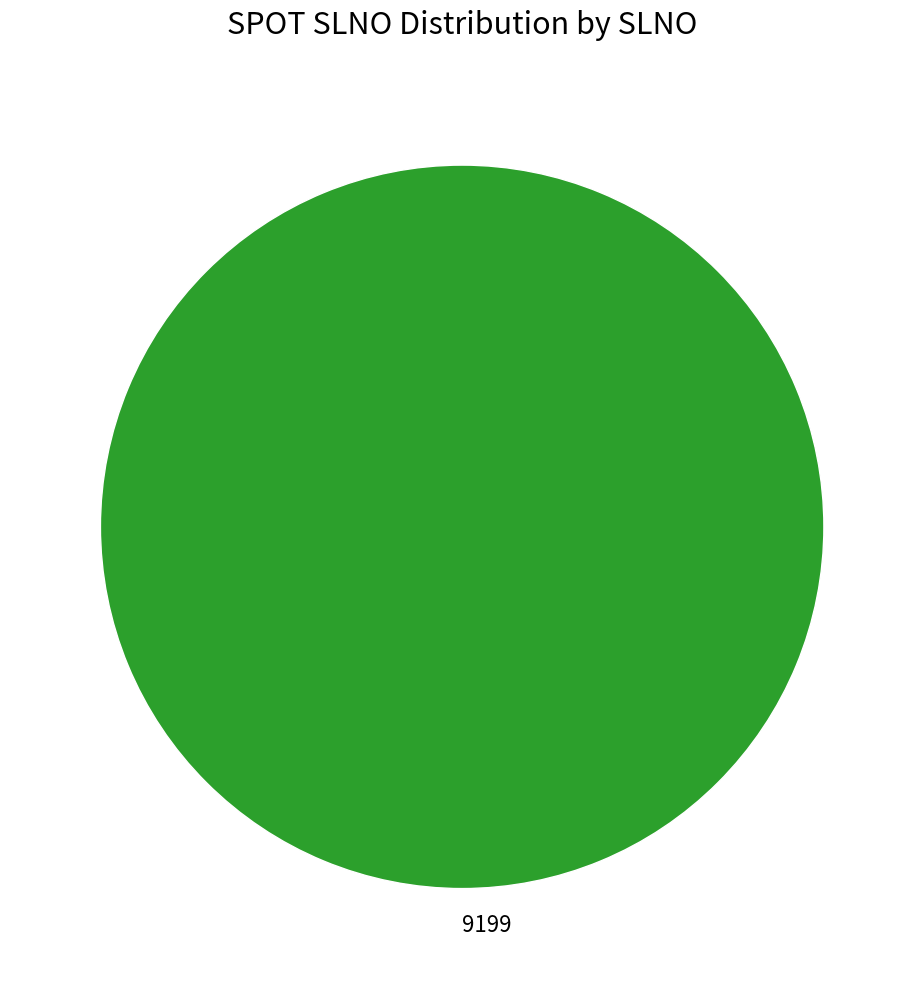

How many slices are in this pie chart?

1